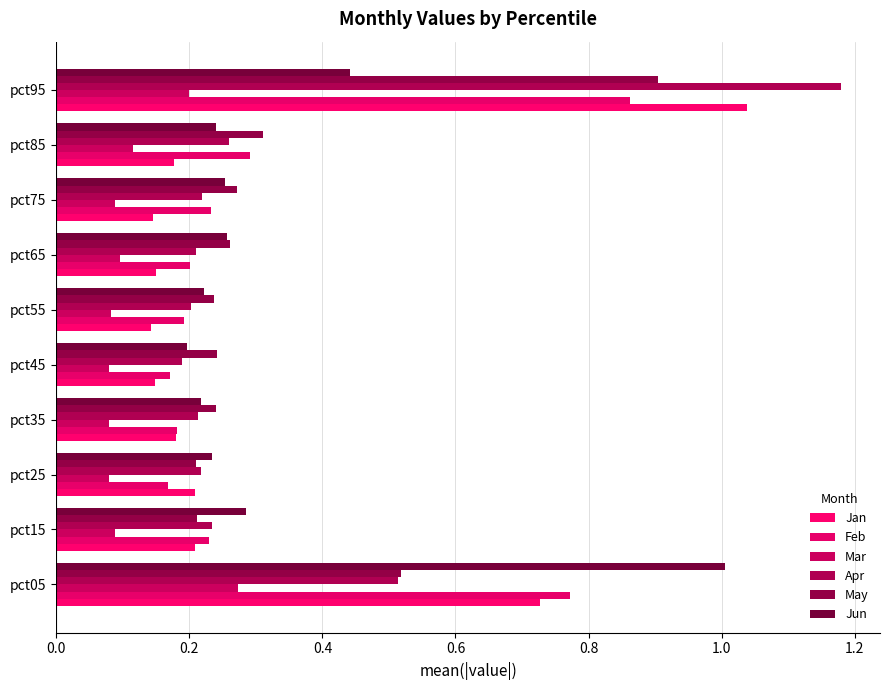

Count the number of data series in this chart.

6